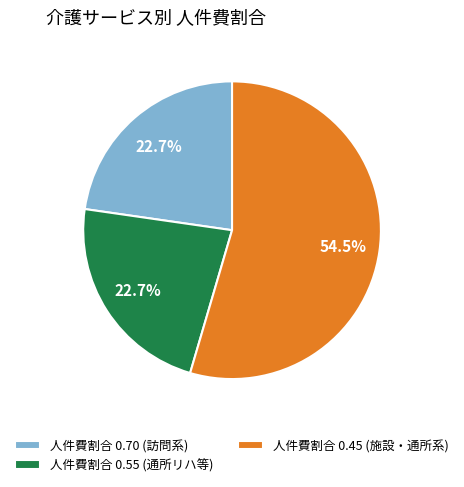

Which slice represents more than half of the pie?

人件費割合 0.45 (施設・通所系)